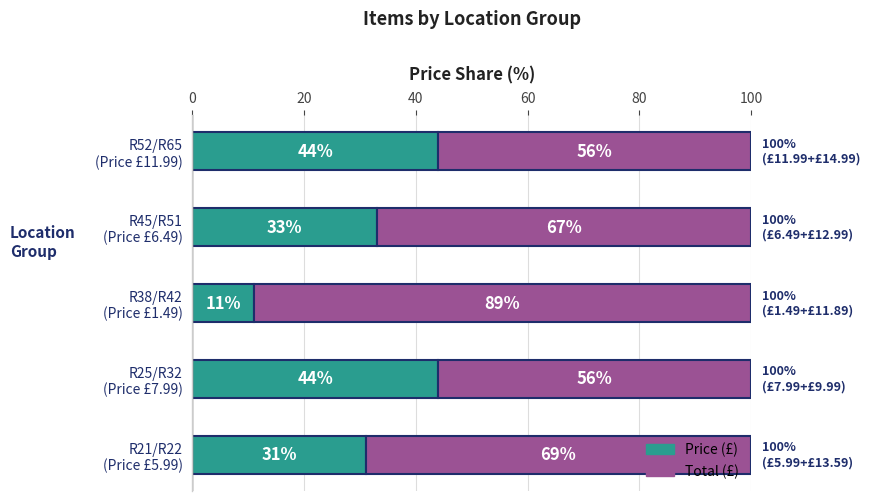

Count the number of data series in this chart.

2